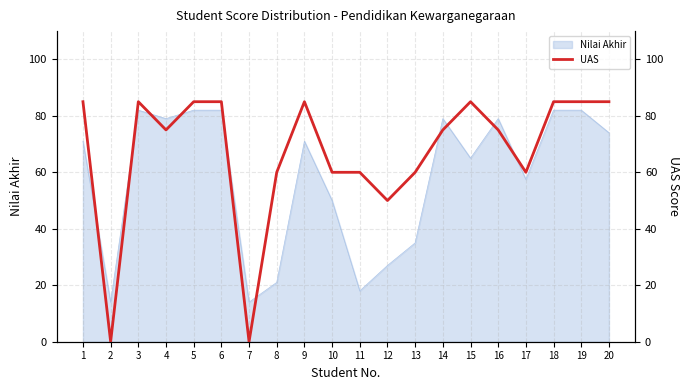

Reading right to left, transcribe all the data shown in this chart.

85	85	85	60	75	85	75	60	50	60	60	85	60	0	85	85	75	85	0	85